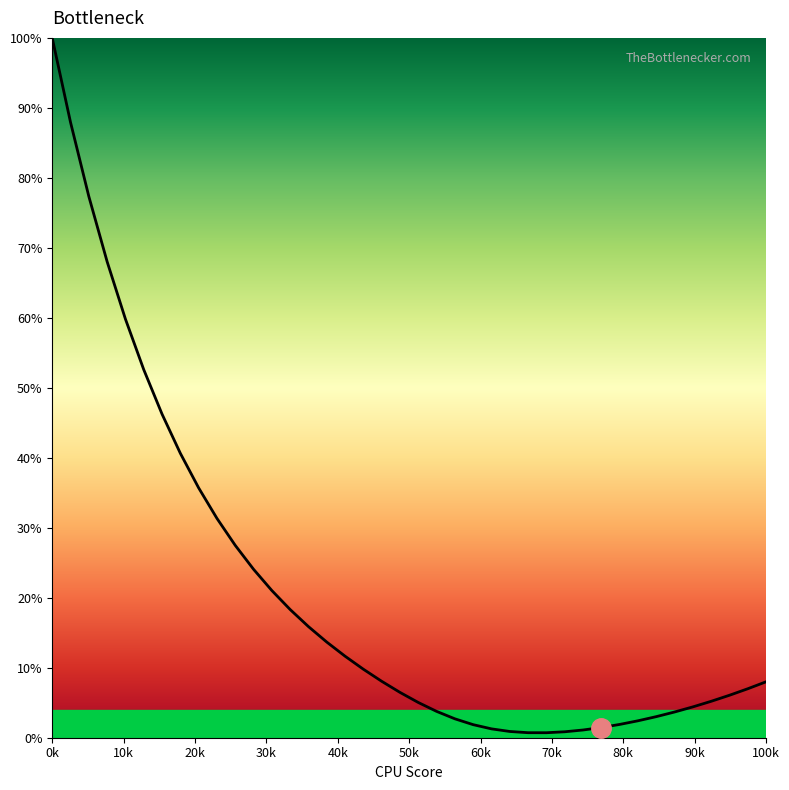

What position from the right is 10k?

39